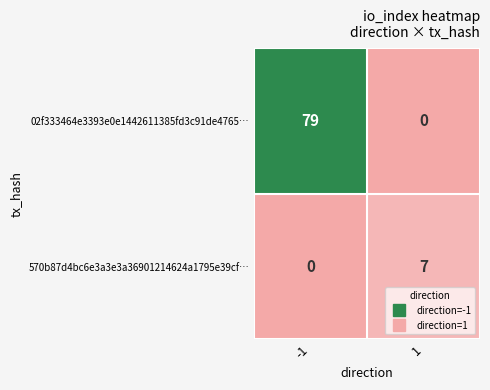

Which series changed the most between -1 and 1?

02f333464e3393e0e1442611385fd3c91de4765…